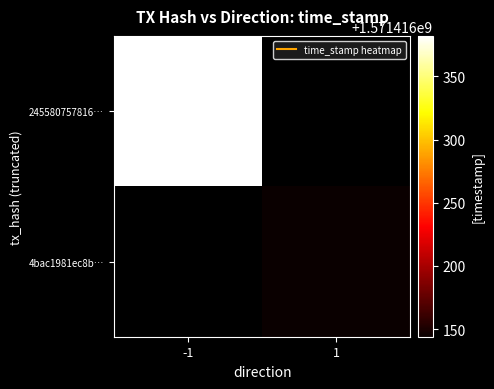

How many 245580757816b0b6e48e962479adc275df88528 values are between 0 and 1571416382?

2